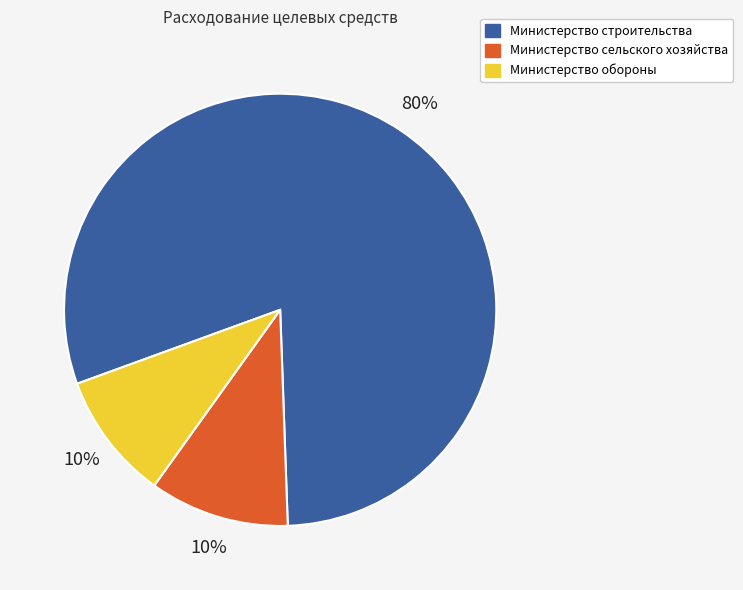

The Министерство строительства slice represents 80% of the pie. True or false?

True